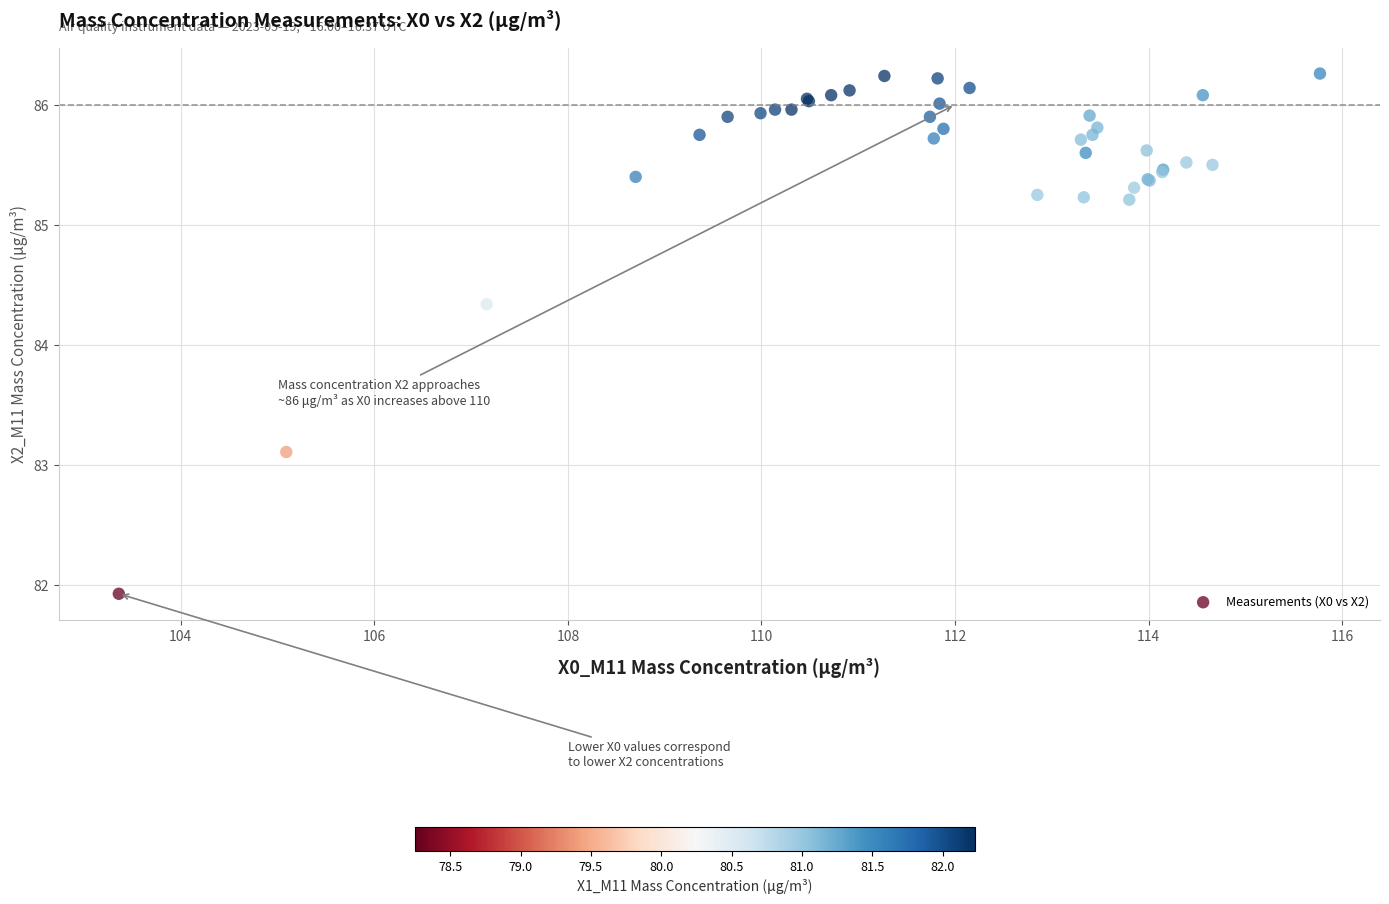

What Y value in the scatter plot is closest to 84?

84.3